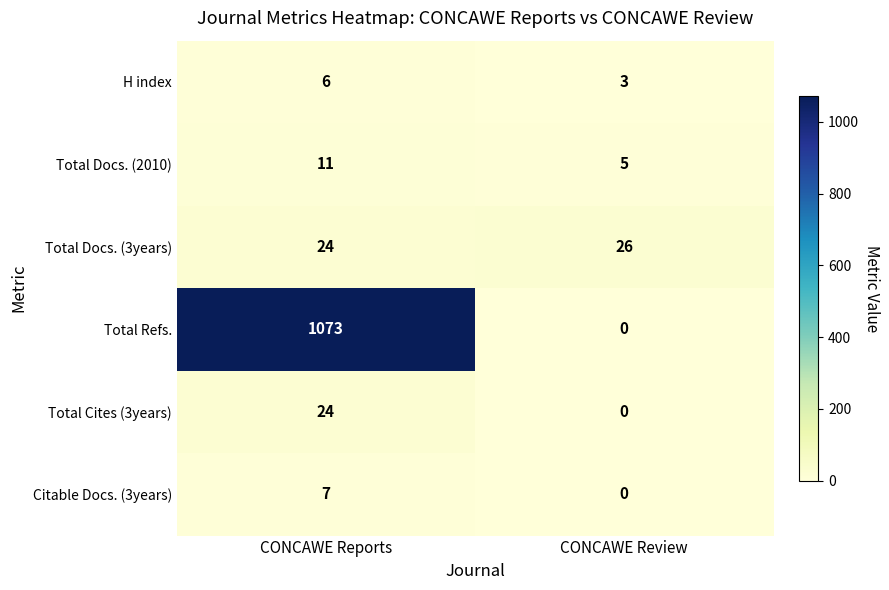

Read the Total Cites (3years) value at CONCAWE Reports, to the nearest 5.

25